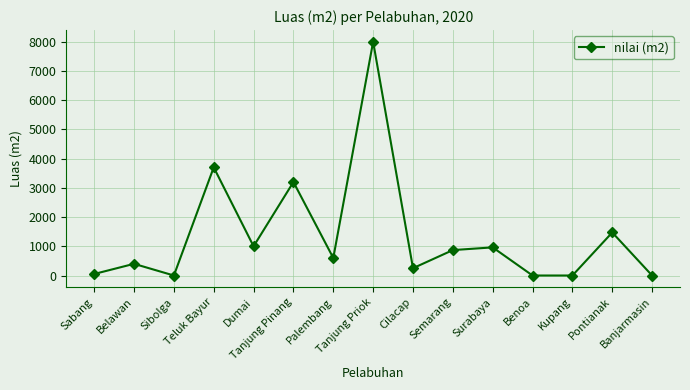

What is the maximum value shown in the chart?

8000